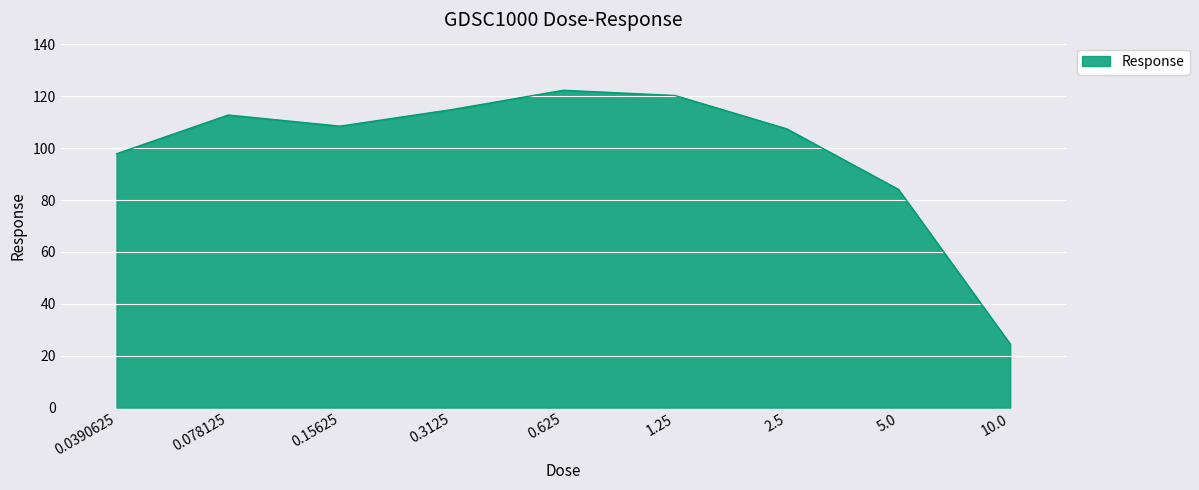

What is the greatest value displayed?

122.4